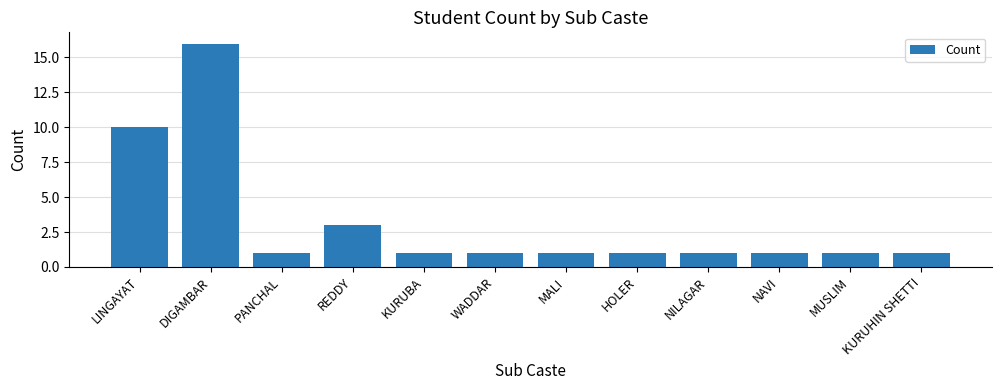

What is the maximum value shown in the chart?

16